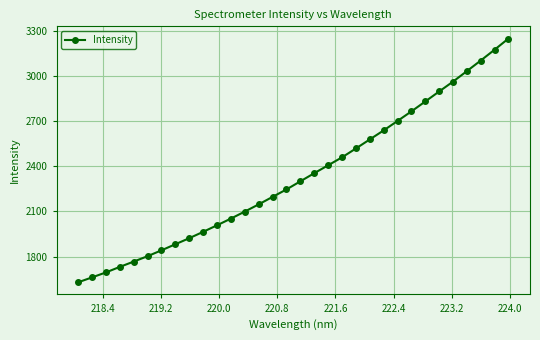

What is the maximum value shown in the chart?

3248.0